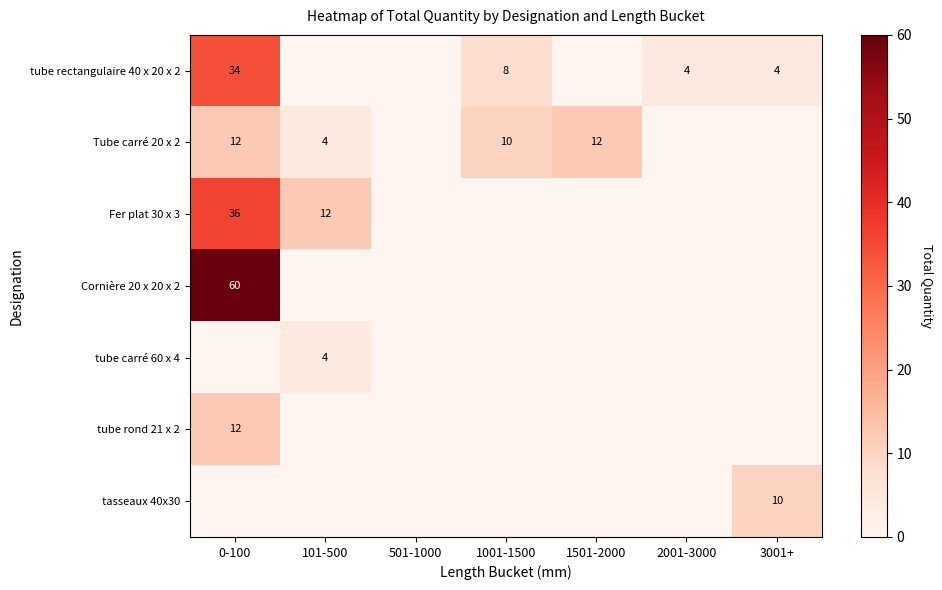

True or false: tube rectangulaire 40 x 20 x 2 has a value of 48 at 0-100.

False